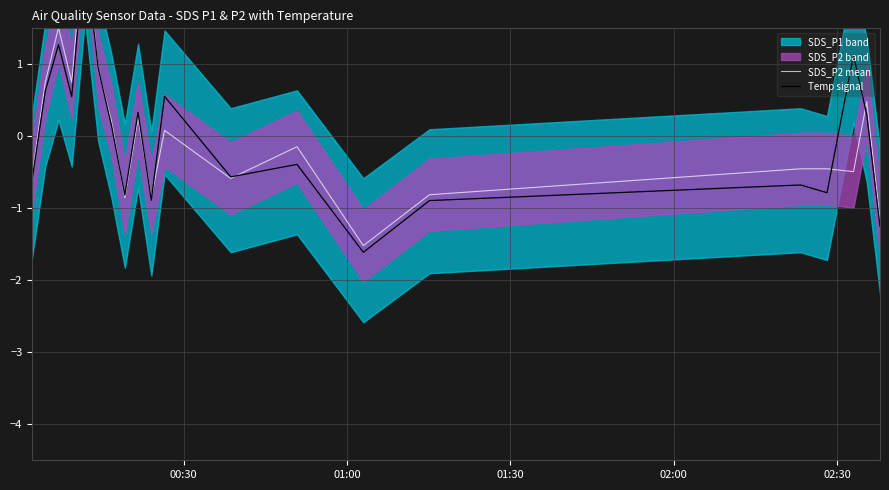

How many intersections are there between SDS_P2 mean and Temp signal?

8